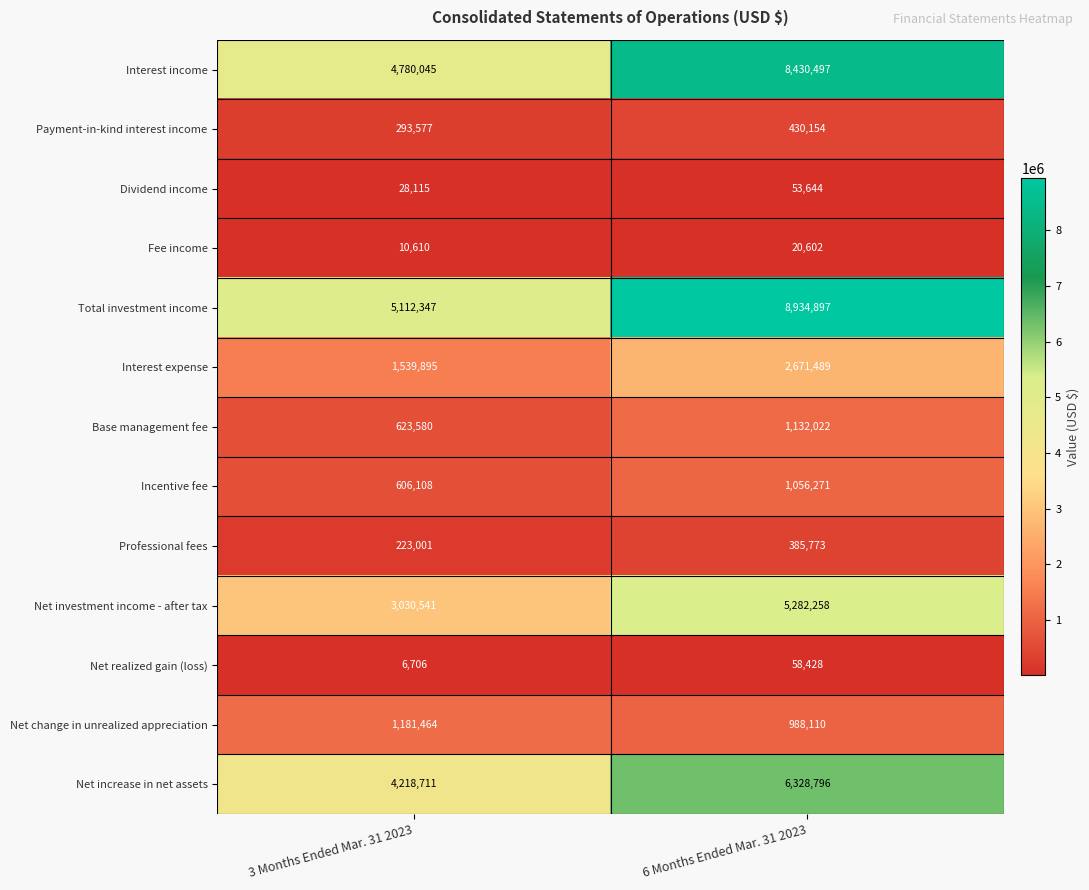

Where is Incentive fee nearest to the value 831189?

3 Months Ended Mar. 31 2023